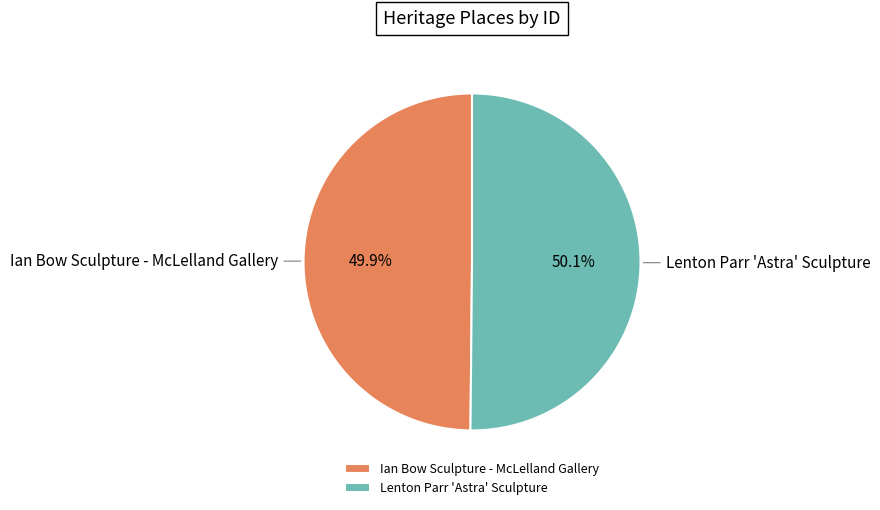

Is there any slice that represents more than half of the pie?

Yes